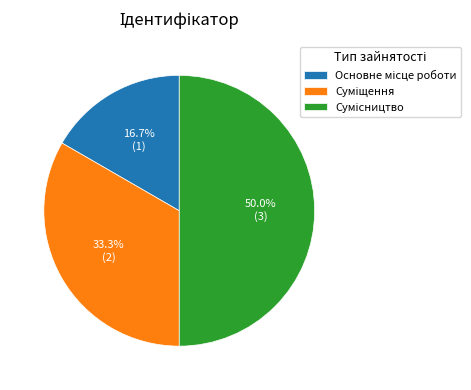

Which slice is the largest?

Сумісництво